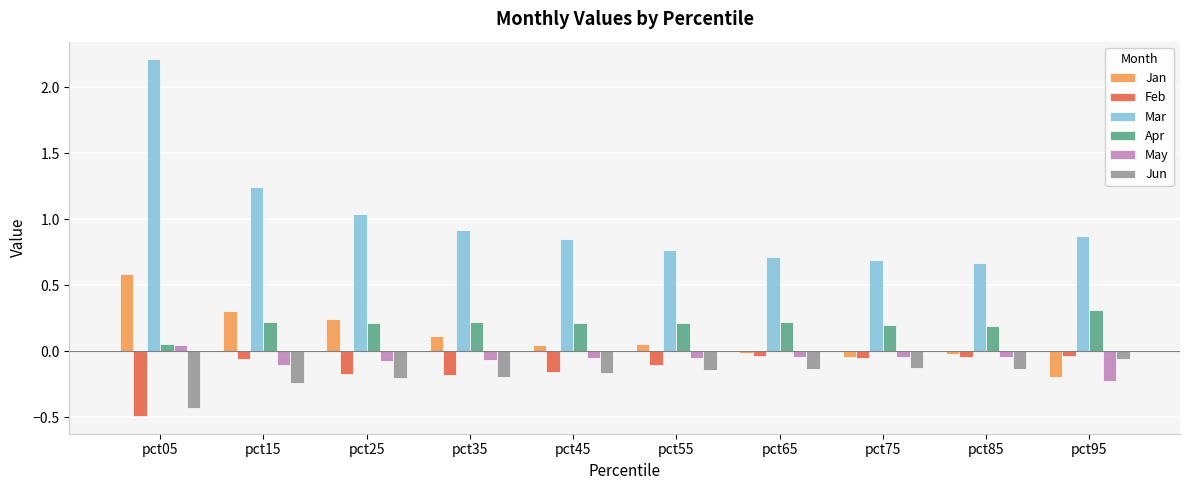

What is the difference between the second highest and minimum values in the Feb series?

0.5